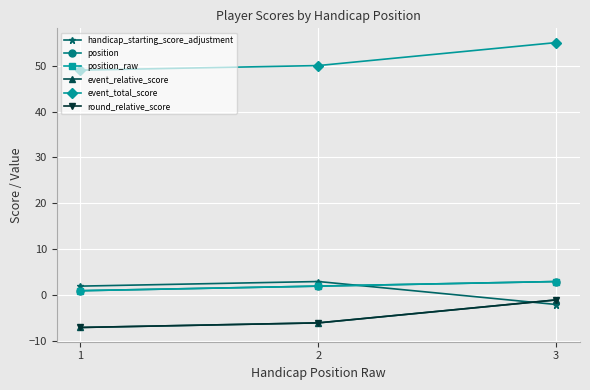

What is the sum of all position_raw values?

6